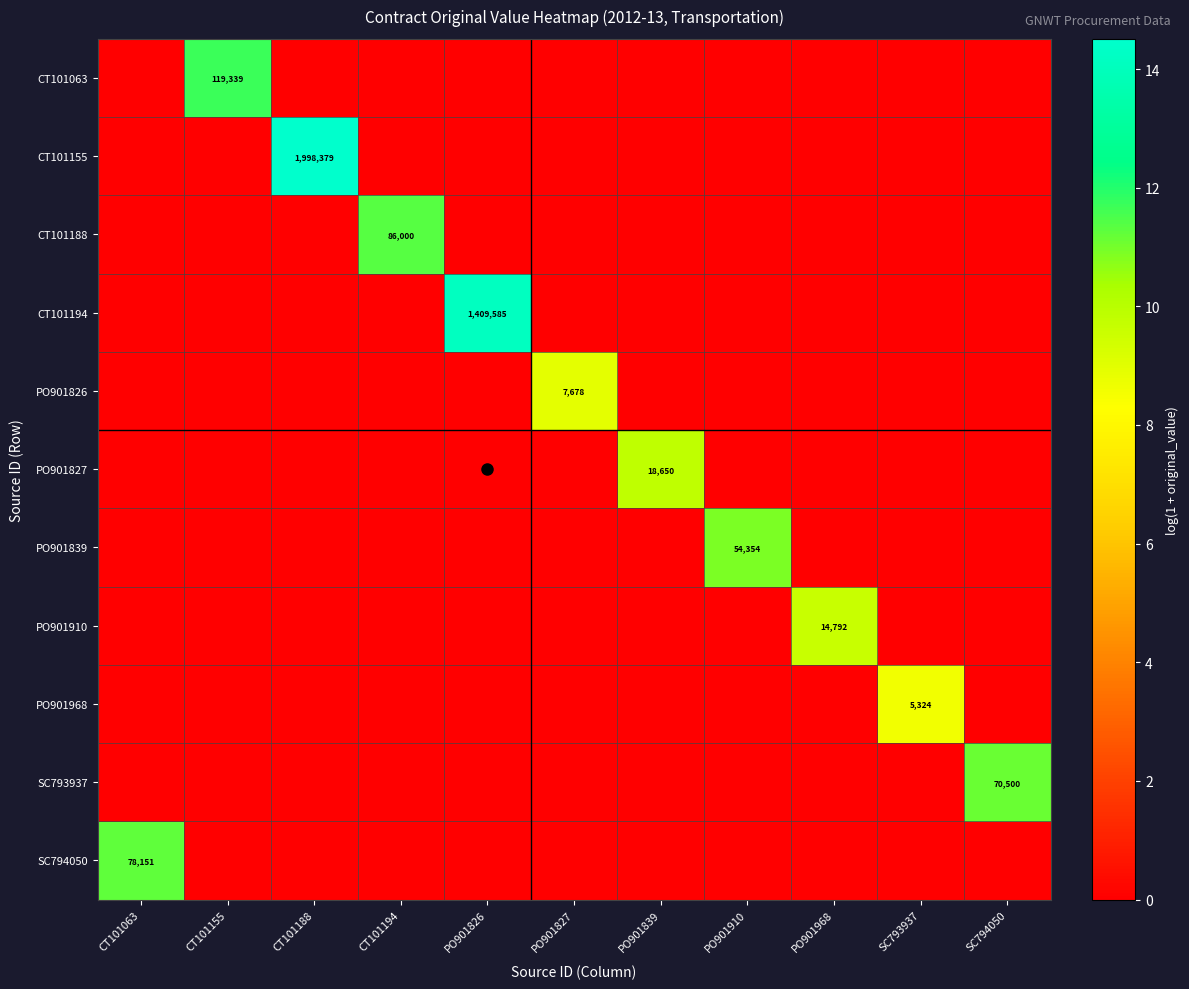

The CT101194 series shows 1409585 at PO901826. True or false?

True